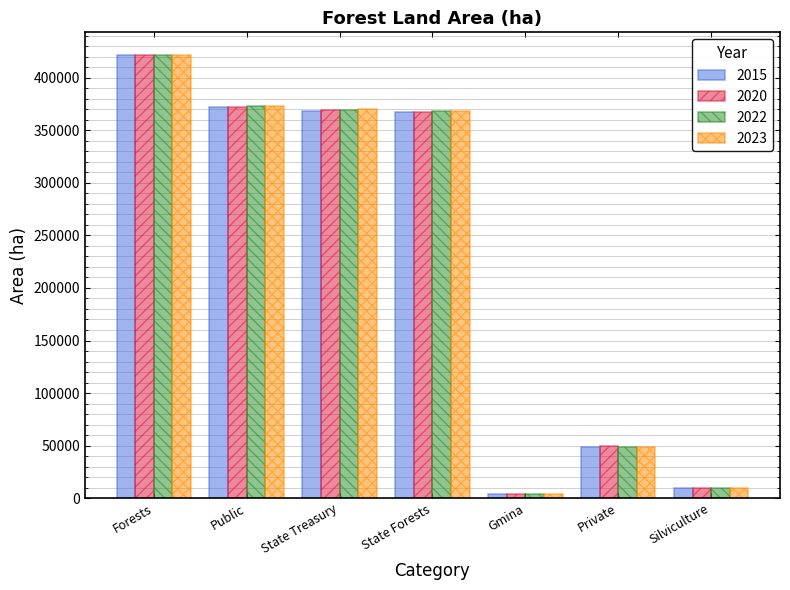

What is the difference between the maximum and minimum values in the 2020 series?

418674